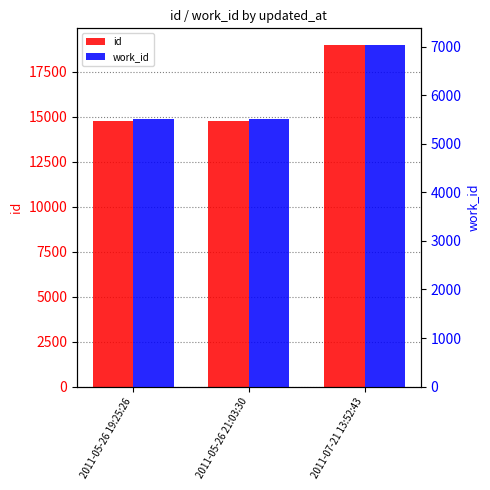

Which label corresponds to the smallest value in the chart?

2011-05-26 19:25:26